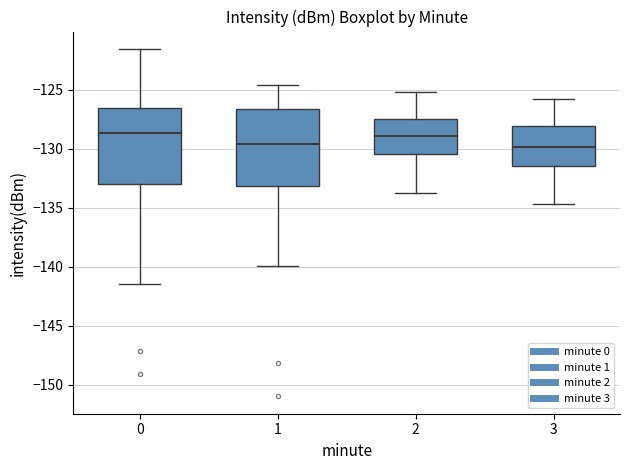

Reading left to right, transcribe this box plot: for each box, give where its median line is, the range the box spans, and where its two whiskers end, as read against the y-axis. The values are not printed on the chart, so give them approximately, as read against the axis.

0: median -128.5, box -133.0 to -126.5, whiskers -141.5 to -121.5
1: median -129.5, box -133.0 to -126.5, whiskers -140.0 to -124.5
2: median -129.0, box -130.5 to -127.5, whiskers -134.0 to -125.0
3: median -130.0, box -131.5 to -128.0, whiskers -134.5 to -126.0